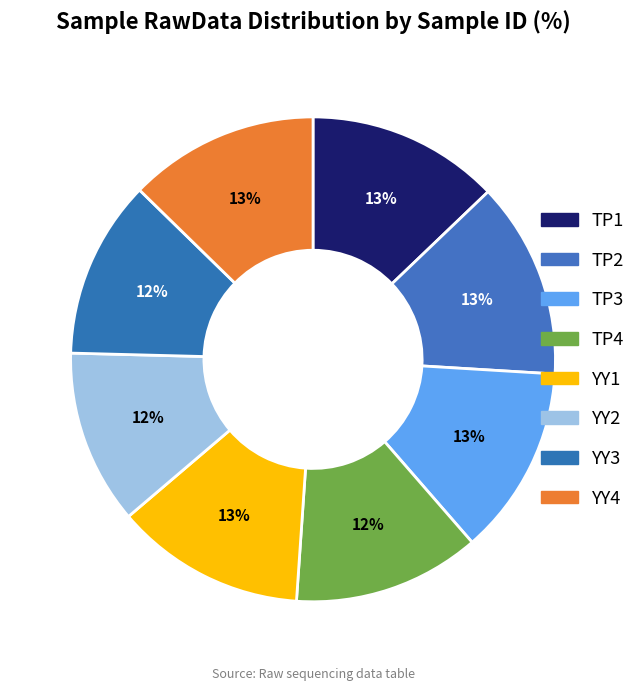

Is it true that YY2 is 12% of the pie?

True